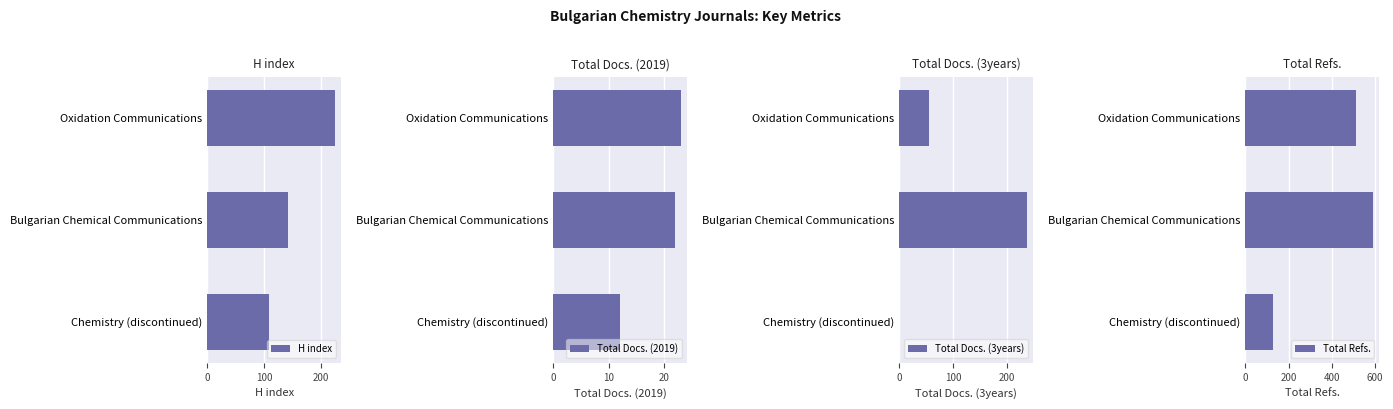

The value of H index at Chemistry (discontinued) is 163. True or false?

False